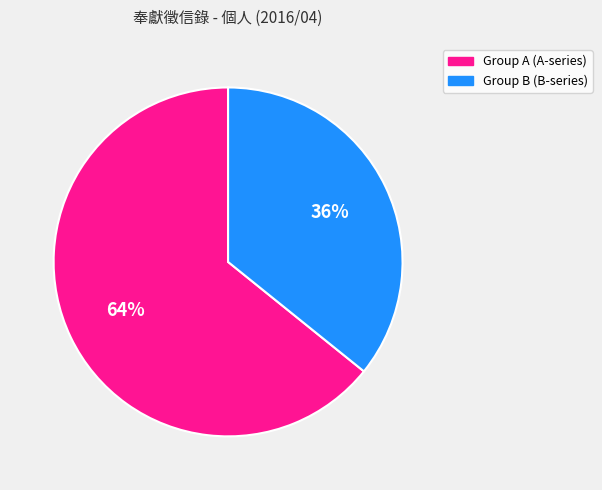

How many slices are in this pie chart?

2